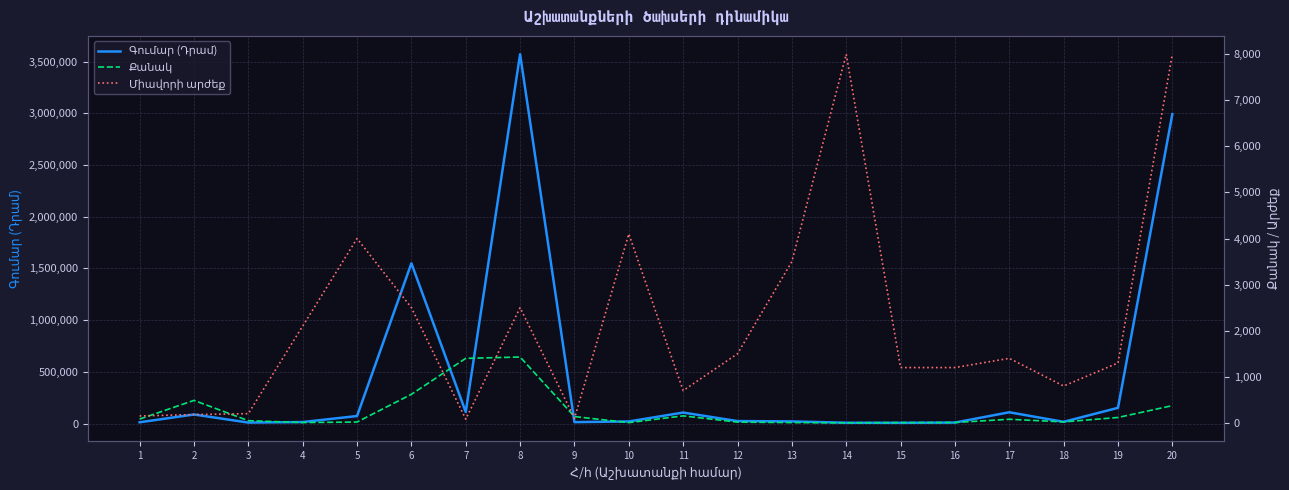

Reading left to right, extract all data points from this chart.

Գումար (Դրամ): 1=12300.0	2=87840.0	3=9400.0	4=14700.0	5=72800.0	6=1550000.0	7=112000.0	8=3572000.0	9=13700.0	10=20500.0	11=106400.0	12=24000.0	13=21000.0	14=8000.0	15=7200.0	16=9600.0	17=109200.0	18=16800.0	19=152100.0	20=2992000.0
Քանակ: 1=82.0	2=488.0	3=47.0	4=7.0	5=18.2	6=620.0	7=1400.0	8=1428.8	9=137.0	10=5.0	11=152.0	12=16.0	13=6.0	14=1.0	15=6.0	16=8.0	17=78.0	18=21.0	19=117.0	20=374.0
Միավորի արժեք: 1=150.0	2=180.0	3=200.0	4=2100.0	5=4000.0	6=2500.0	7=80.0	8=2500.0	9=100.0	10=4100.0	11=700.0	12=1500.0	13=3500.0	14=8000.0	15=1200.0	16=1200.0	17=1400.0	18=800.0	19=1300.0	20=8000.0